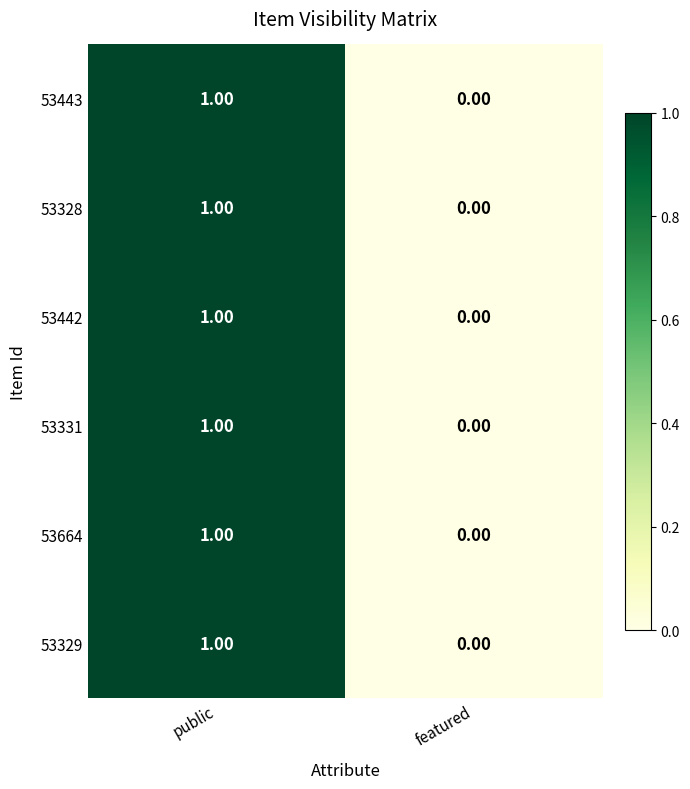

What is the total value across all series at public?

6